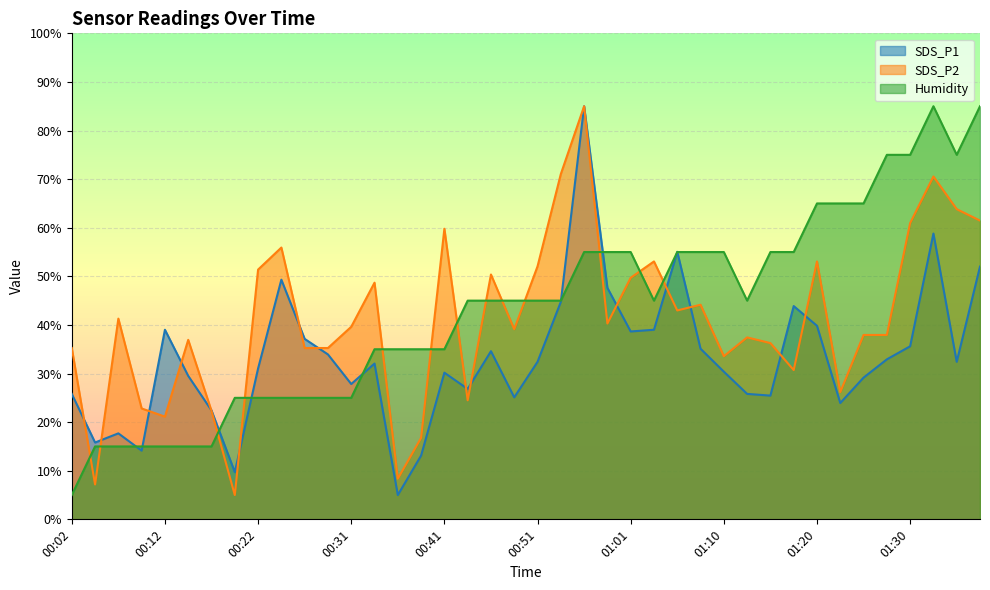

Rank the categories by SDS_P1 value from lowest to highest.

00:36, 00:19, 00:39, 00:09, 00:04, 00:07, 00:17, 01:23, 00:48, 01:15, 00:02, 01:13, 00:44, 00:31, 01:25, 00:14, 00:41, 01:10, 00:22, 00:34, 00:51, 01:35, 01:27, 00:29, 00:46, 01:08, 01:30, 00:26, 01:01, 00:12, 01:03, 01:20, 01:18, 00:53, 00:58, 00:24, 01:37, 01:06, 01:32, 00:56